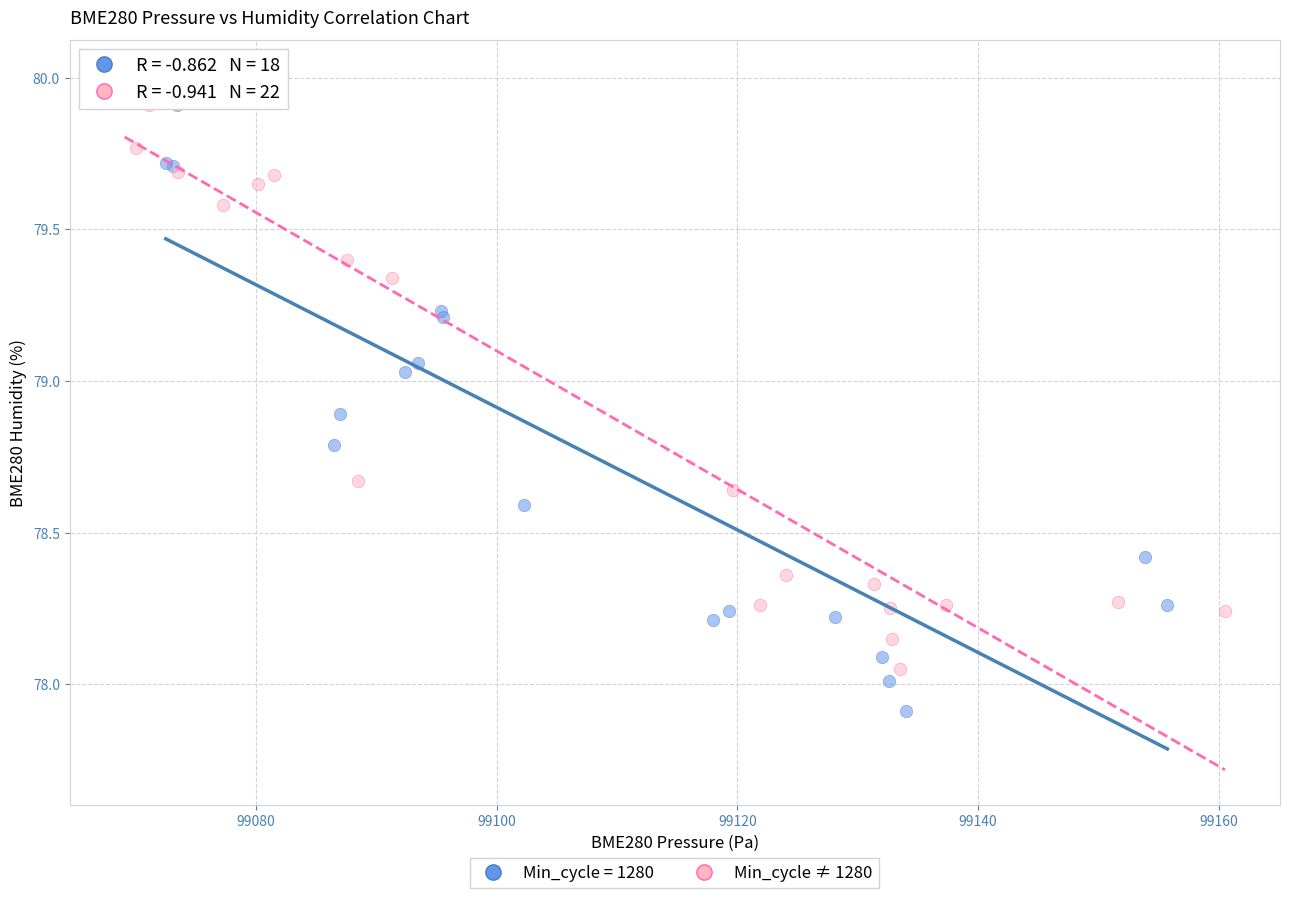

Which series contains the lowest Y value?

Min_cycle = 1280